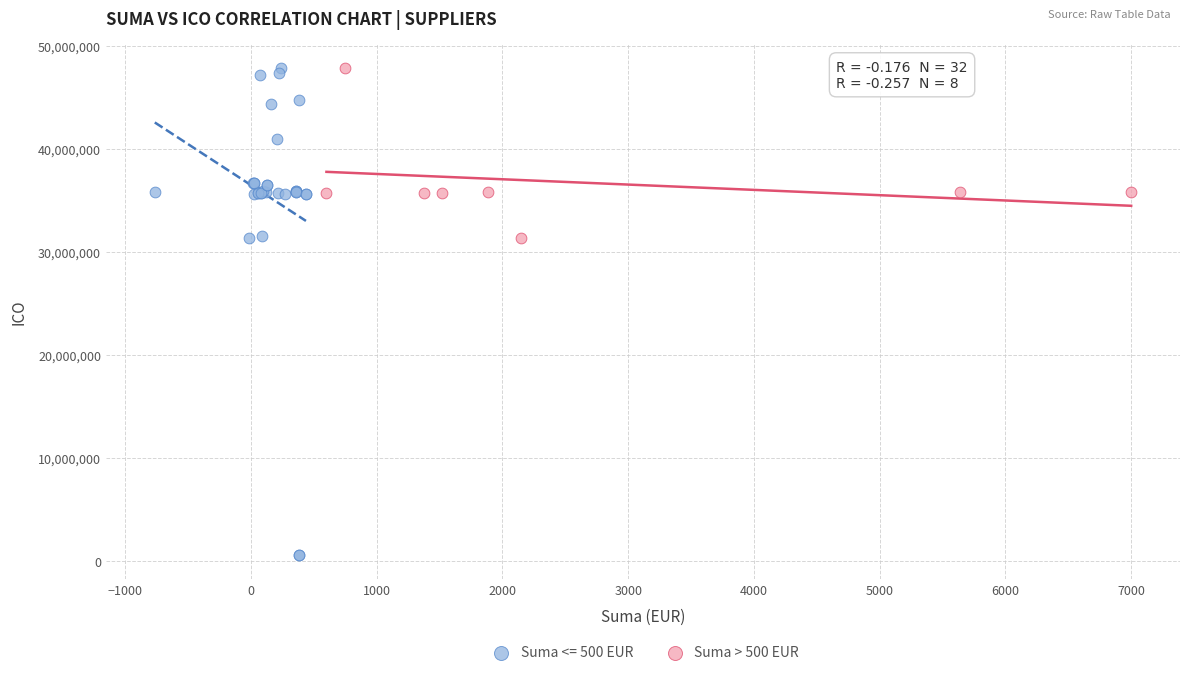

Which series has the widest spread of Y values?

Suma <= 500 EUR